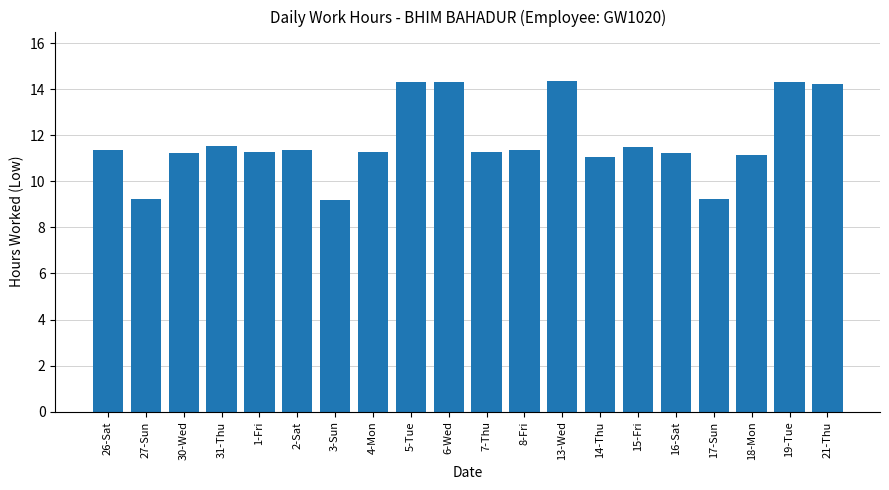

Approximately how many times larger is the value at 30-Wed compared to 15-Fri?

1.0